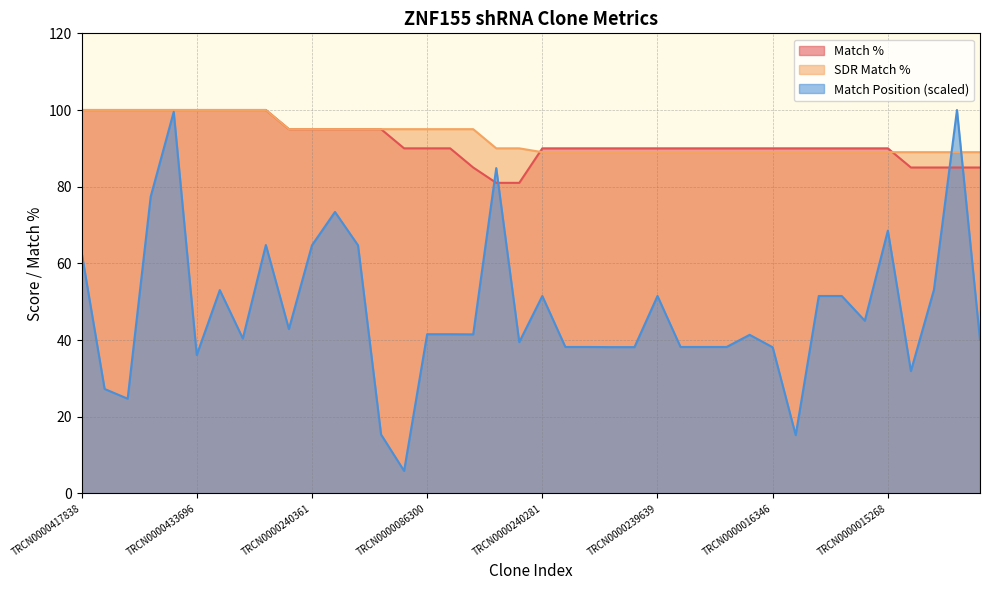

Where is Match % nearest to the value 90?

TRCN0000187304